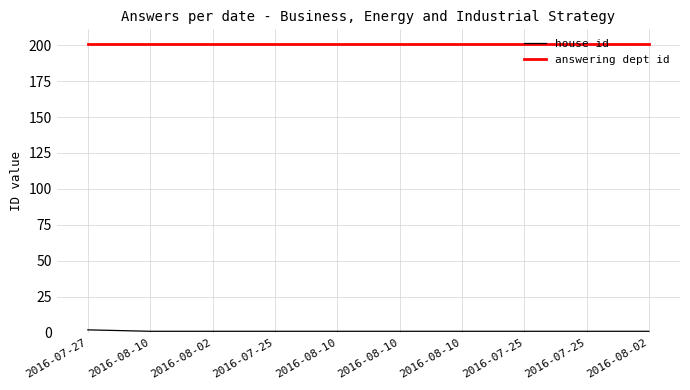

The house id series shows 1 at 2016-08-10. True or false?

True